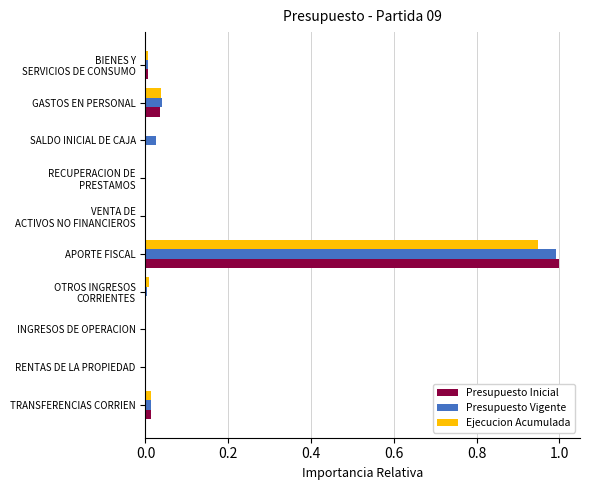

At which category is the sum across all series the highest?

APORTE FISCAL